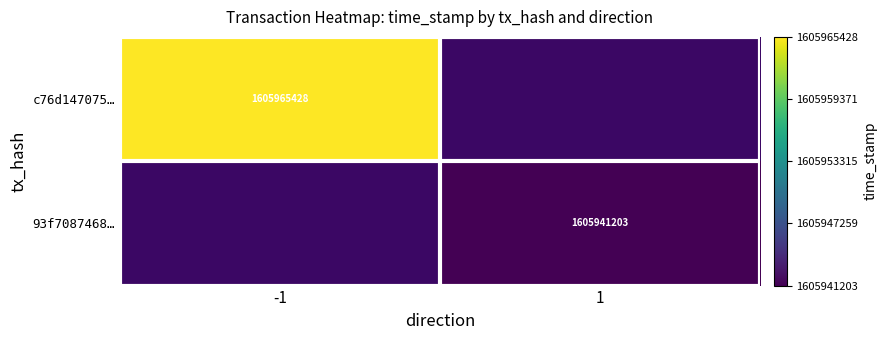

True or false: 93f7087468… has a value of 1605941203 at 1.

True